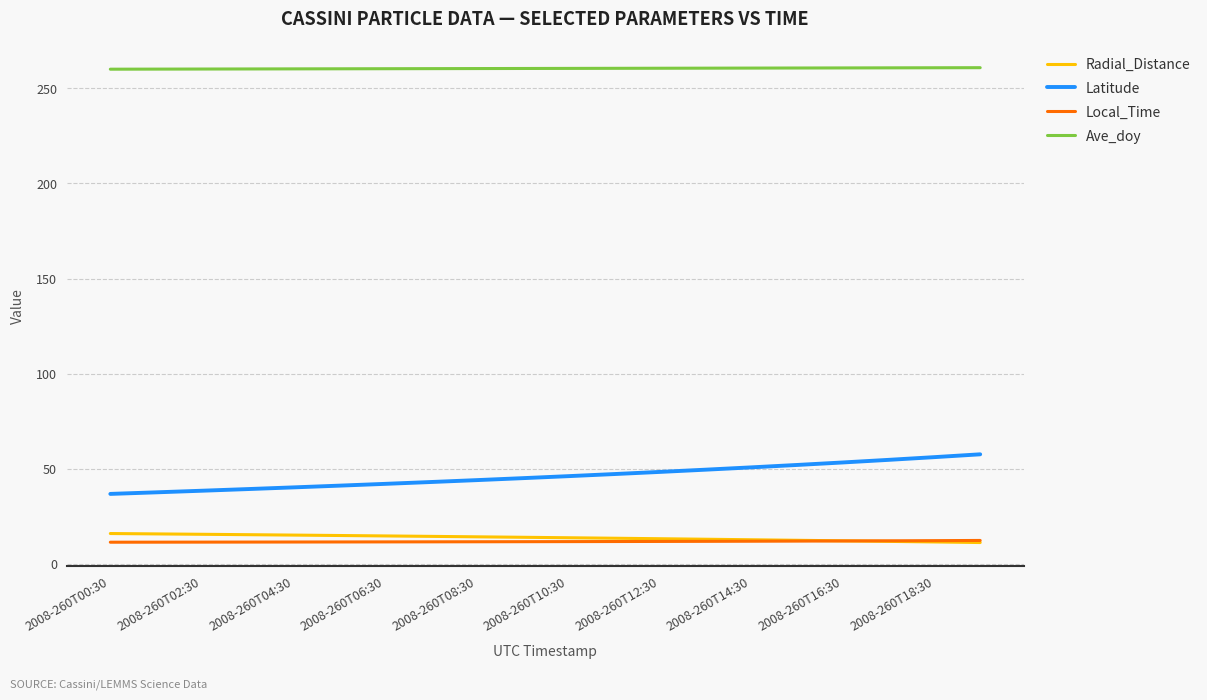

What is the highest value of the Latitude series?

57.6